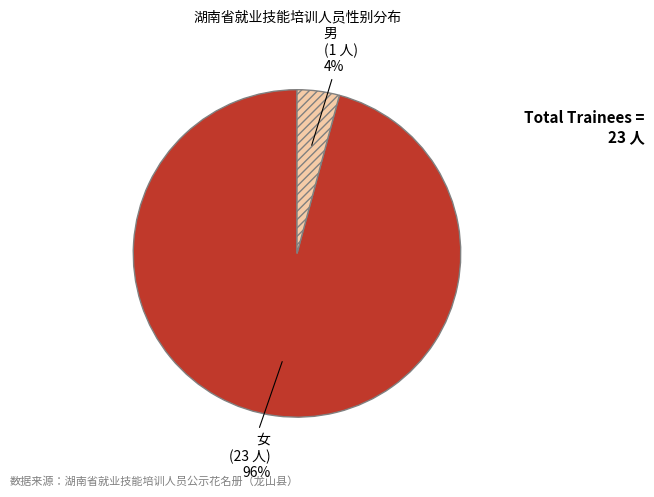

To the nearest percent, what portion does 女 represent?

96%